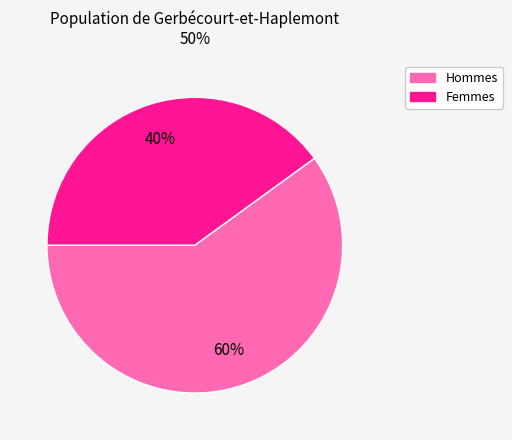

How many segments does this pie chart have?

2